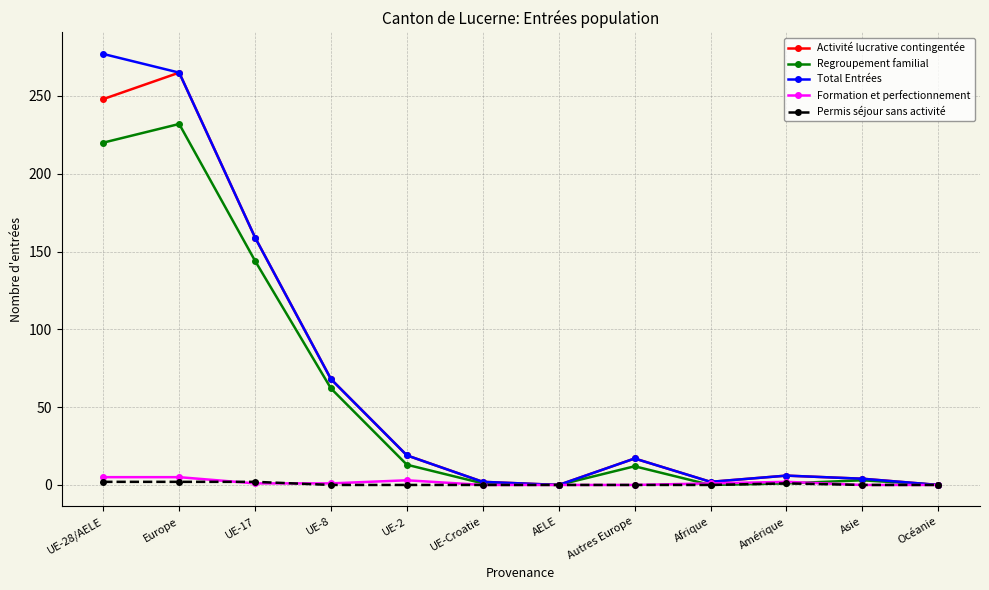

At which label is Permis séjour sans activité closest to 1?

Amérique